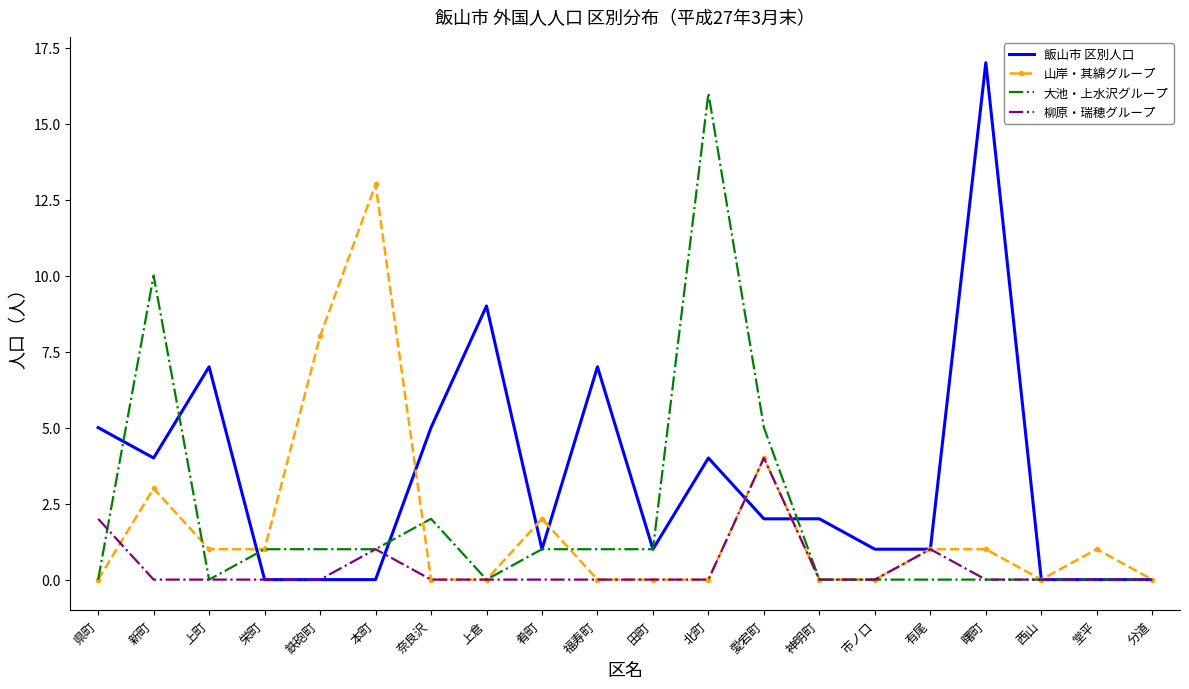

What is the difference between the highest and lowest values at 奈良沢?

5